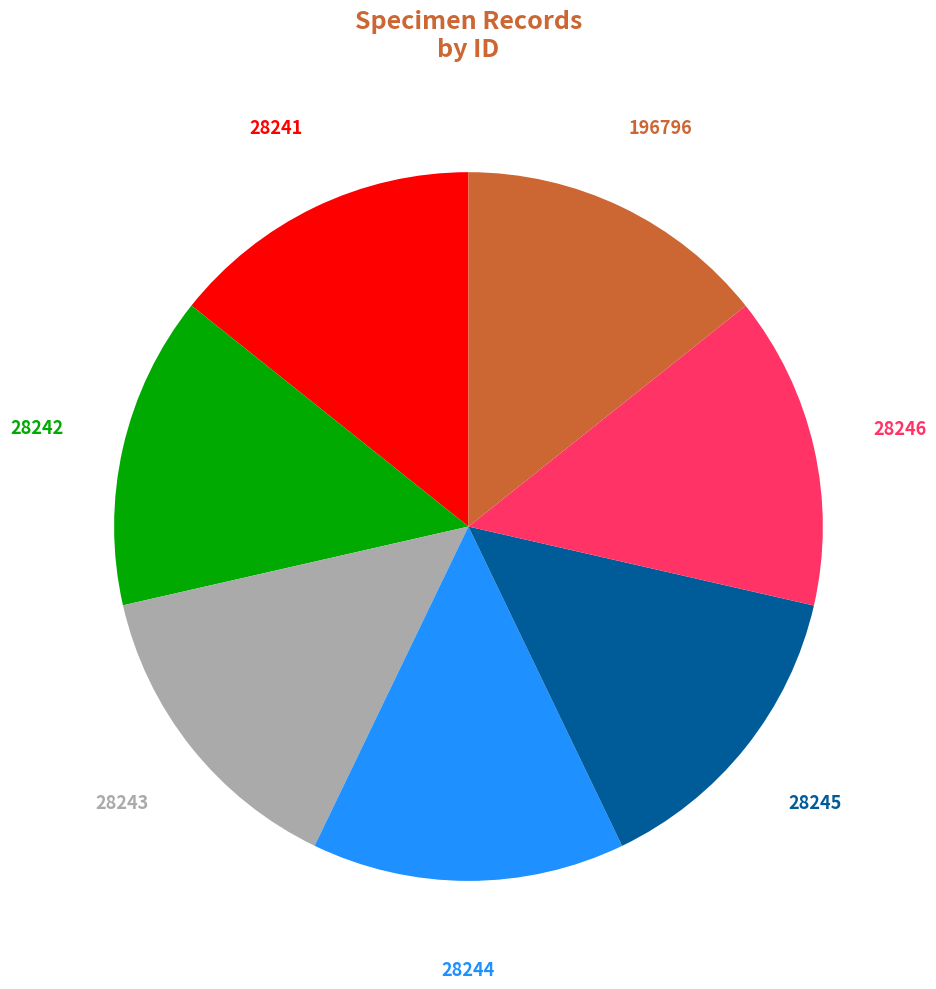

Count the number of slices in the pie.

7